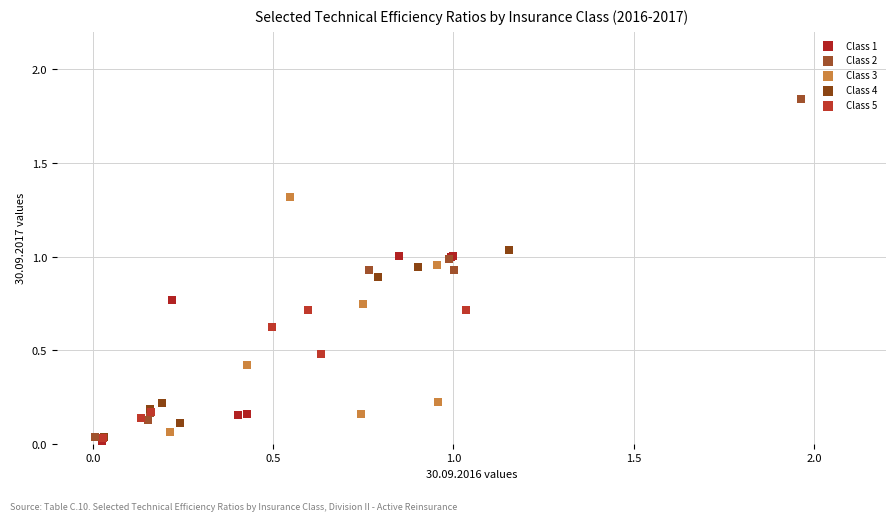

Which series contains the lowest Y value?

Class 1